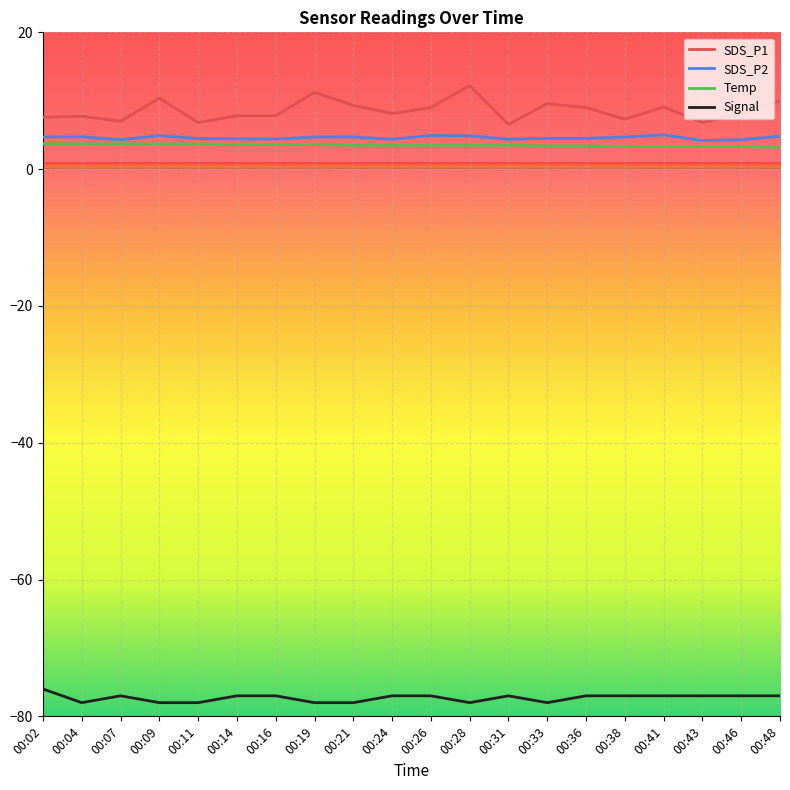

What is the difference between the maximum and second lowest values in the Temp series?

0.4